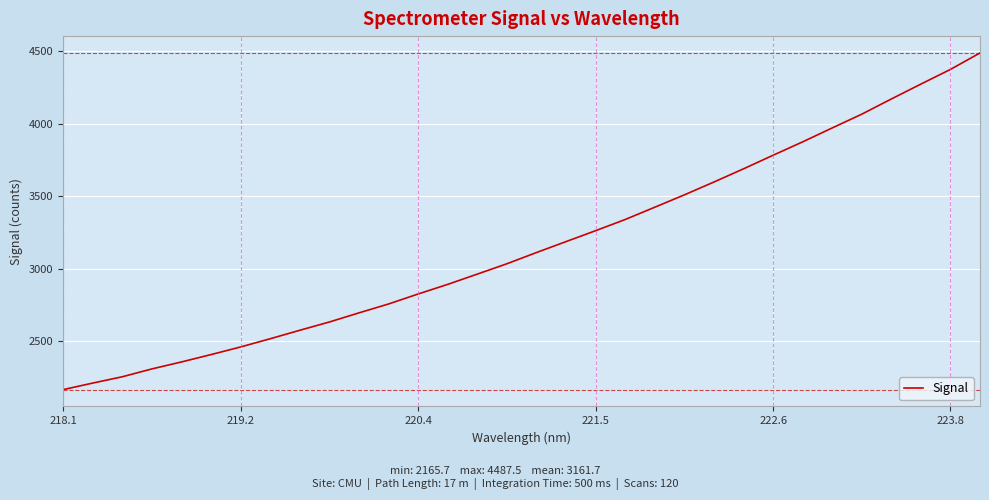

True or false: there are more than 1 points higher than both neighbors.

False